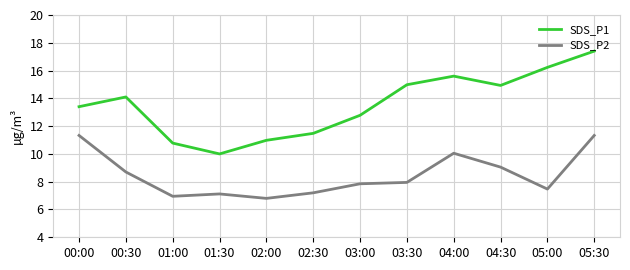

The SDS_P2 series shows 7.2 at 02:30. True or false?

True